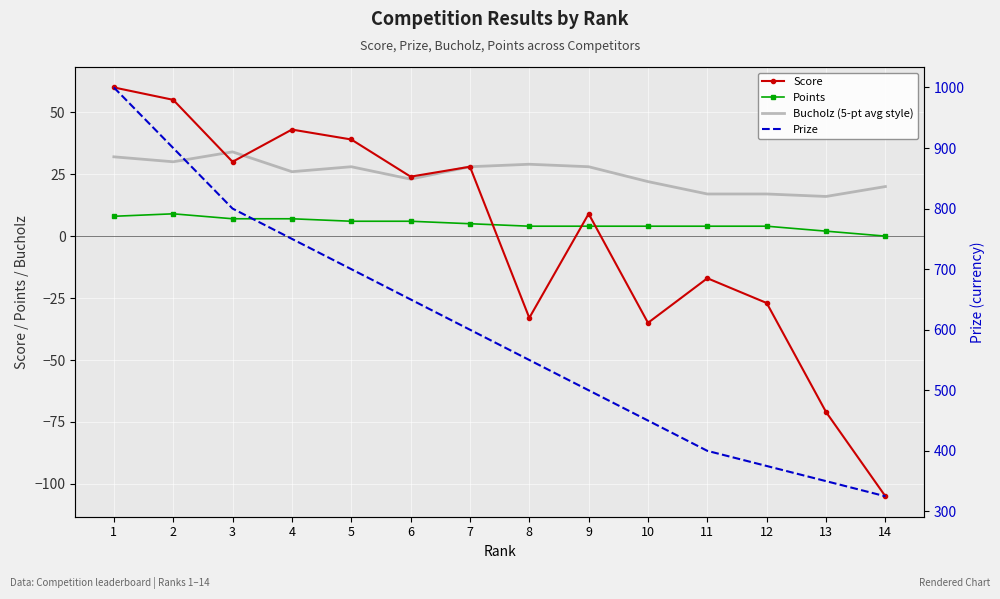

Which label corresponds to the smallest value in the chart?

14